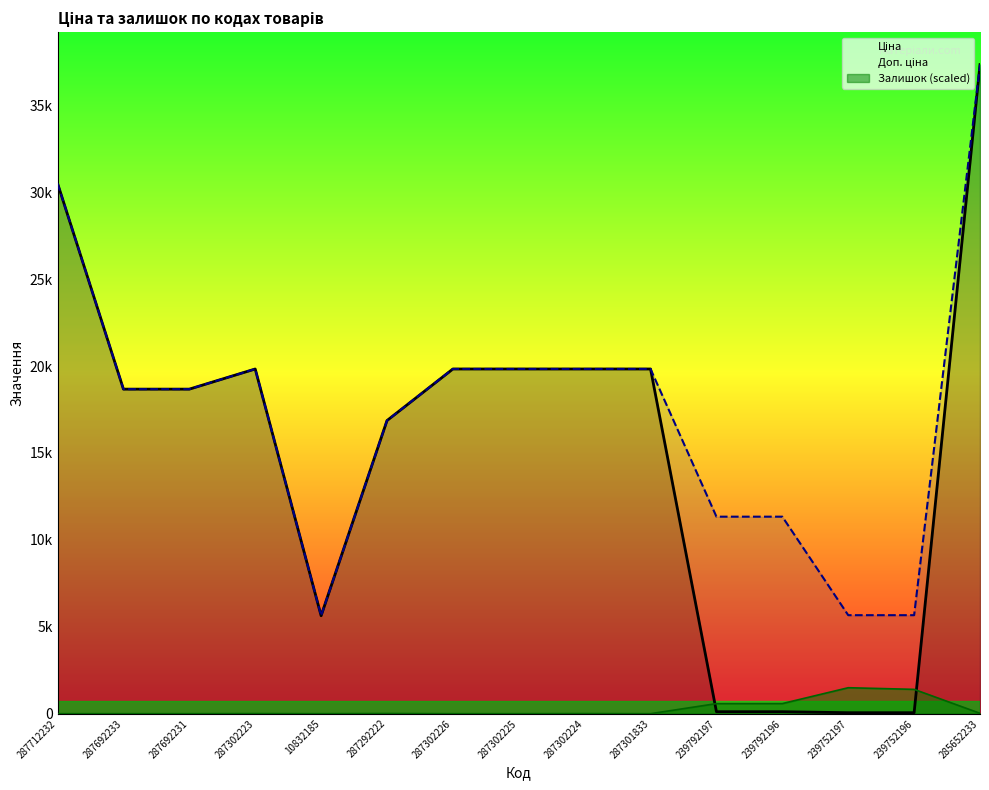

What is the average value of the Доп. ціна series?

17390.3